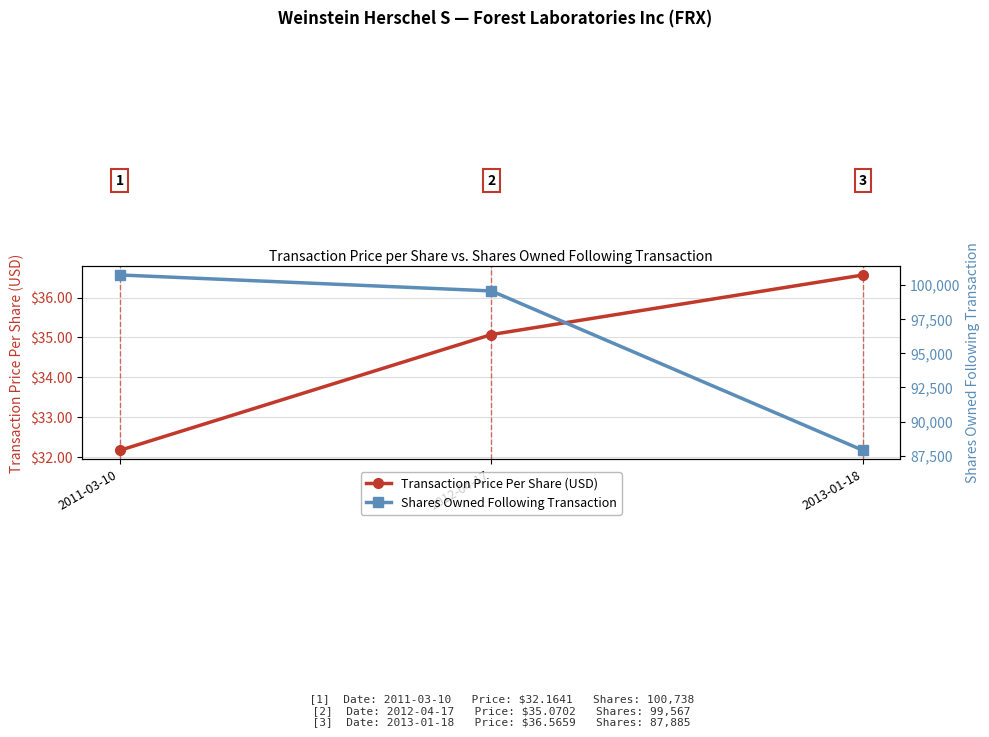

At 2012-04-17, list the series in order from smallest to largest.

Transaction Price Per Share (USD), Shares Owned Following Transaction